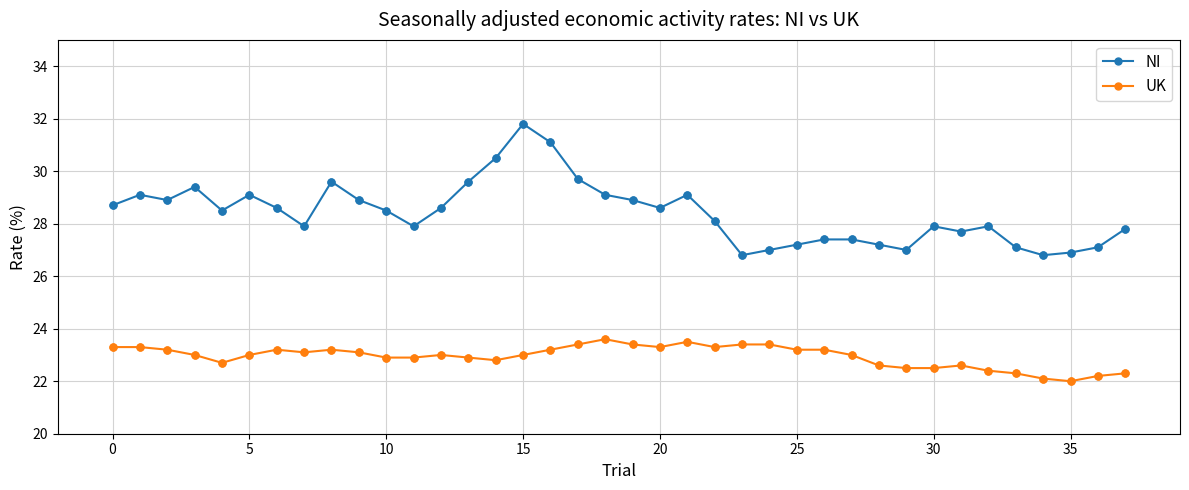

Rank the series by their average value, from highest to lowest.

NI, UK